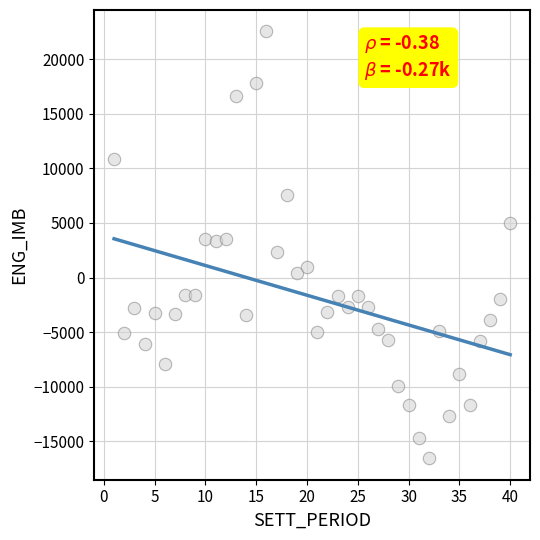

What is the range of X values (max minus min)?

39.0